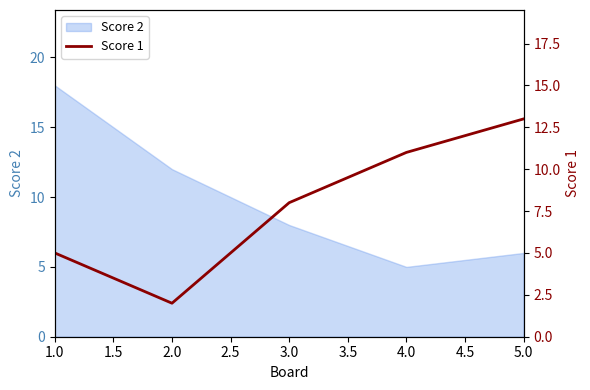

List the labels in order of Score 2 value, smallest first.

4.0, 5.0, 3.0, 2.0, 1.0